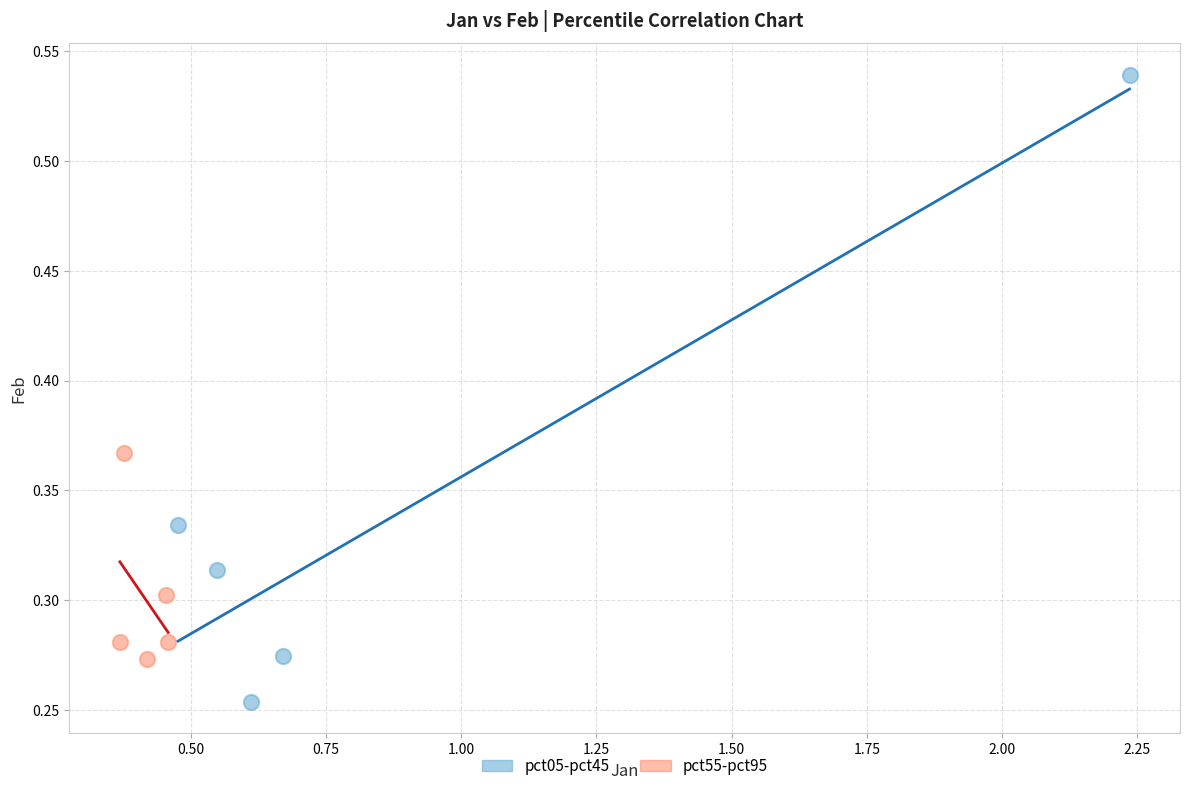

What are all the series names shown in the legend?

pct05-pct45, pct55-pct95